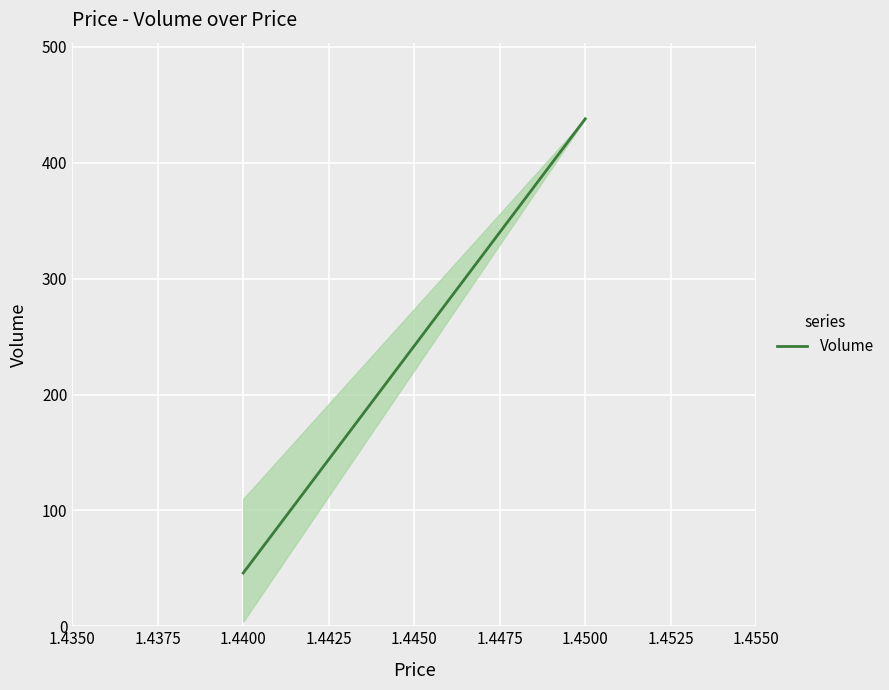

What is the value of the 2nd point from the left?

438